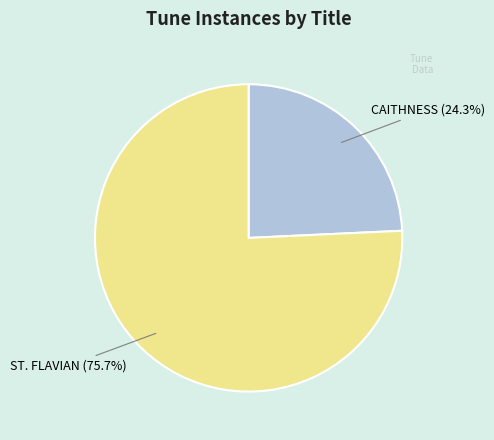

How many segments does this pie chart have?

2